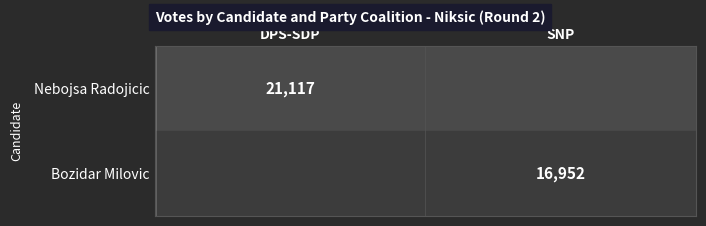

The value of Bozidar Milovic at SNP is 16952. True or false?

True